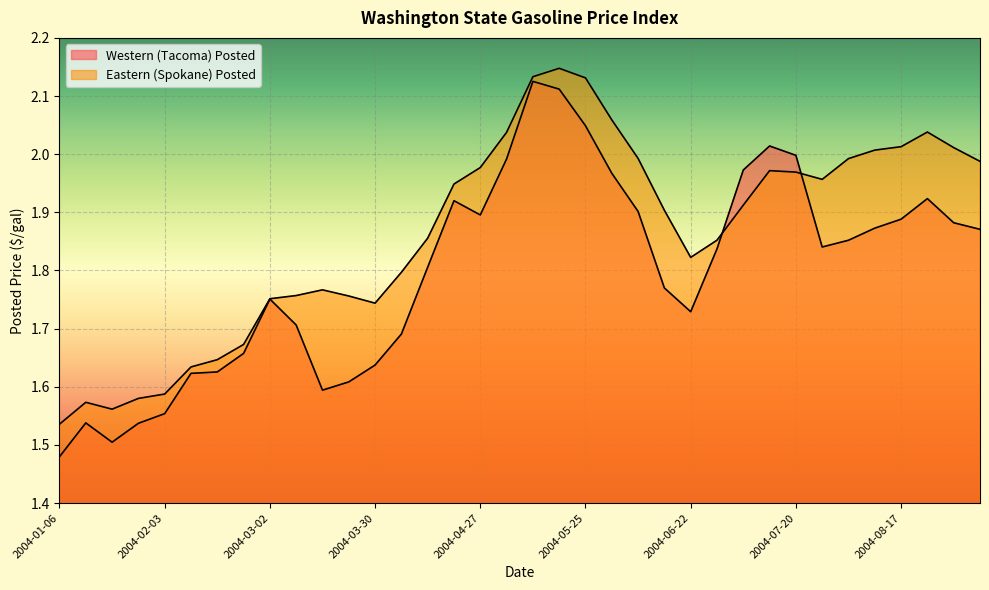

List the labels in order of Eastern (Spokane) Posted value, smallest first.

2004-01-06, 2004-01-20, 2004-01-13, 2004-01-27, 2004-02-03, 2004-02-10, 2004-02-17, 2004-02-24, 2004-03-30, 2004-03-02, 2004-03-23, 2004-03-09, 2004-03-16, 2004-04-06, 2004-06-22, 2004-06-29, 2004-04-13, 2004-06-15, 2004-07-06, 2004-04-20, 2004-07-27, 2004-07-20, 2004-07-13, 2004-04-27, 2004-09-07, 2004-08-03, 2004-06-08, 2004-08-10, 2004-08-31, 2004-08-17, 2004-05-04, 2004-08-24, 2004-06-01, 2004-05-25, 2004-05-11, 2004-05-18